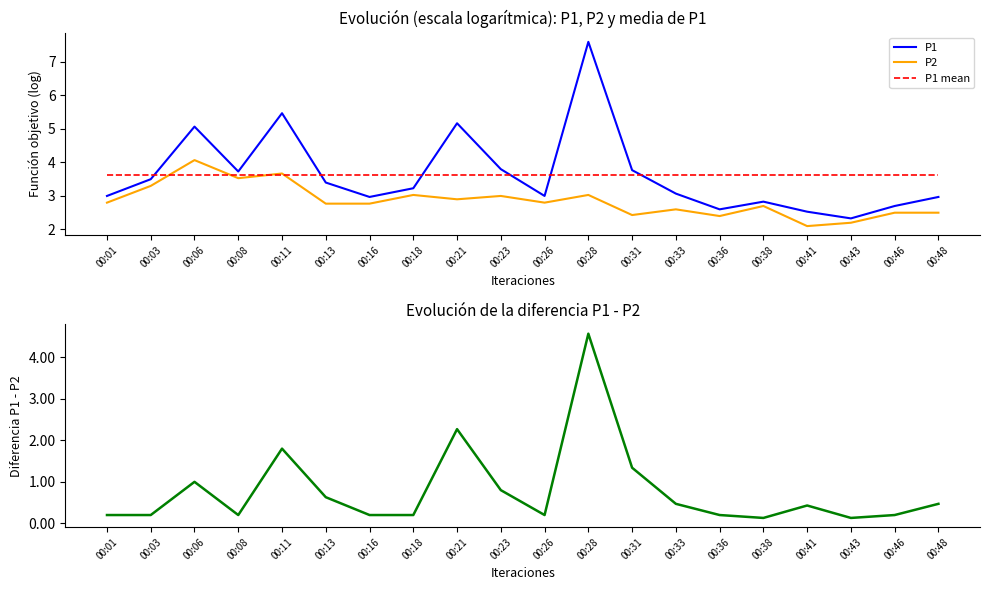

Reading left to right, what are all the values shown in this chart?

P1: 00:01=3.0	00:03=3.5	00:06=5.1	00:08=3.7	00:11=5.5	00:13=3.4	00:16=3.0	00:18=3.2	00:21=5.2	00:23=3.8	00:26=3.0	00:28=7.6	00:31=3.8	00:33=3.1	00:36=2.6	00:38=2.8	00:41=2.5	00:43=2.3	00:46=2.7	00:48=3.0
P2: 00:01=2.8	00:03=3.3	00:06=4.1	00:08=3.5	00:11=3.7	00:13=2.8	00:16=2.8	00:18=3.0	00:21=2.9	00:23=3.0	00:26=2.8	00:28=3.0	00:31=2.4	00:33=2.6	00:36=2.4	00:38=2.7	00:41=2.1	00:43=2.2	00:46=2.5	00:48=2.5
P1 mean: 00:01=3.6	00:03=3.6	00:06=3.6	00:08=3.6	00:11=3.6	00:13=3.6	00:16=3.6	00:18=3.6	00:21=3.6	00:23=3.6	00:26=3.6	00:28=3.6	00:31=3.6	00:33=3.6	00:36=3.6	00:38=3.6	00:41=3.6	00:43=3.6	00:46=3.6	00:48=3.6
P1 - P2: 00:01=0.2	00:03=0.2	00:06=1.0	00:08=0.2	00:11=1.8	00:13=0.6	00:16=0.2	00:18=0.2	00:21=2.3	00:23=0.8	00:26=0.2	00:28=4.6	00:31=1.3	00:33=0.5	00:36=0.2	00:38=0.1	00:41=0.4	00:43=0.1	00:46=0.2	00:48=0.5